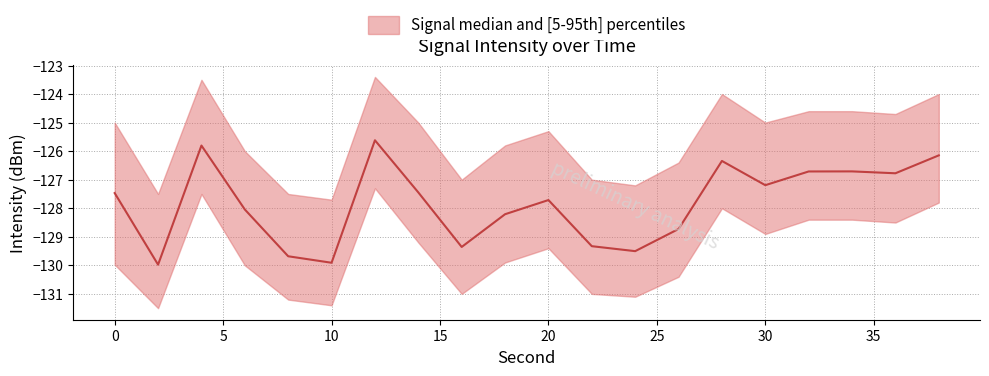

How many lines are shown in the chart?

3